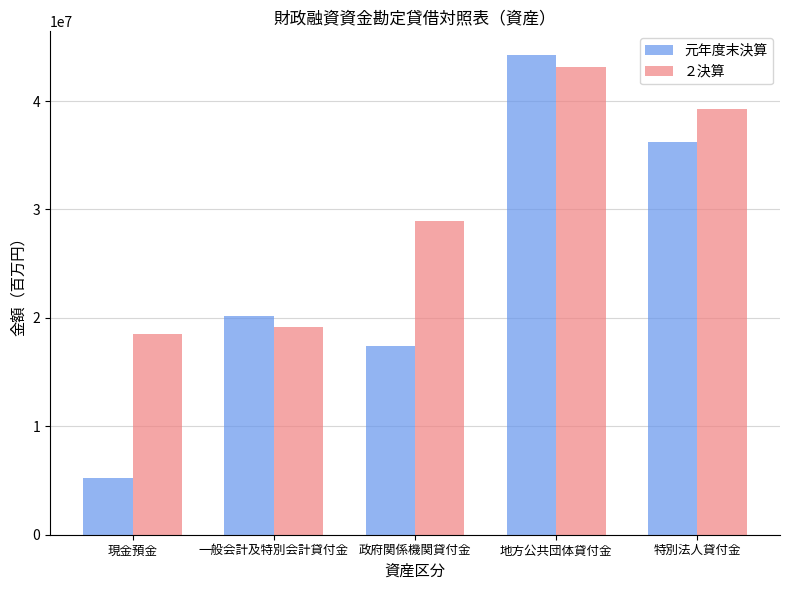

What is the difference between the maximum and minimum values in the 元年度末決算 series?

38964386